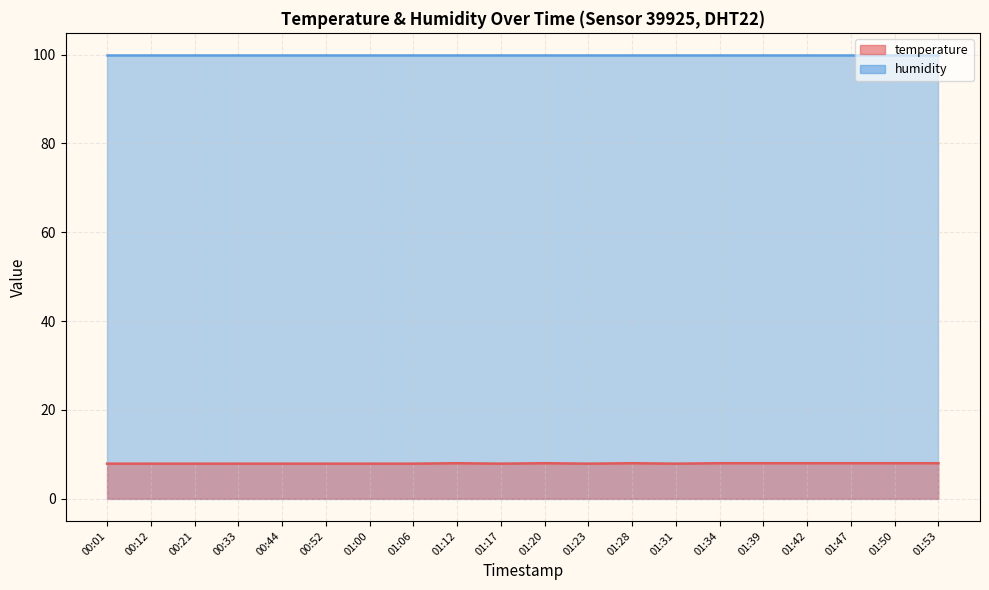

Rank the categories by value from highest to lowest.

01:12, 01:20, 01:28, 01:34, 01:39, 01:42, 01:47, 01:50, 01:53, 00:01, 00:12, 00:21, 00:33, 00:44, 00:52, 01:00, 01:06, 01:17, 01:23, 01:31